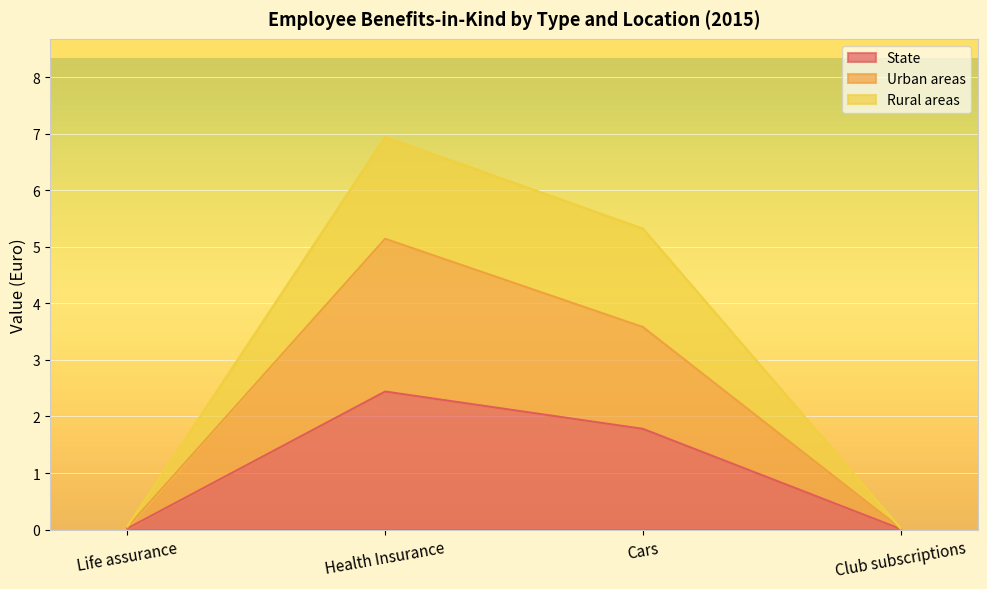

Rank the series by their average value, from highest to lowest.

Rural areas, Urban areas, State